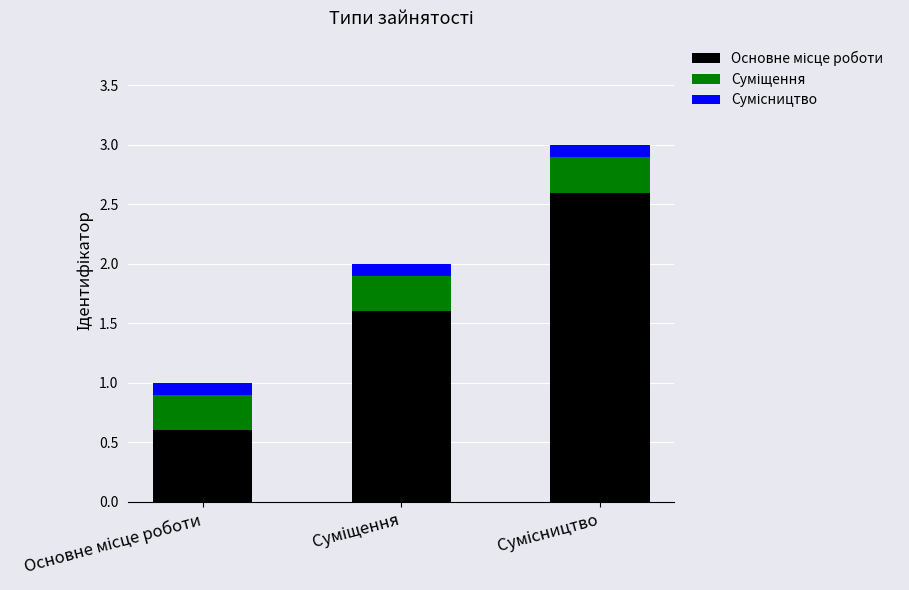

Does the chart contain stacked bars?

Yes